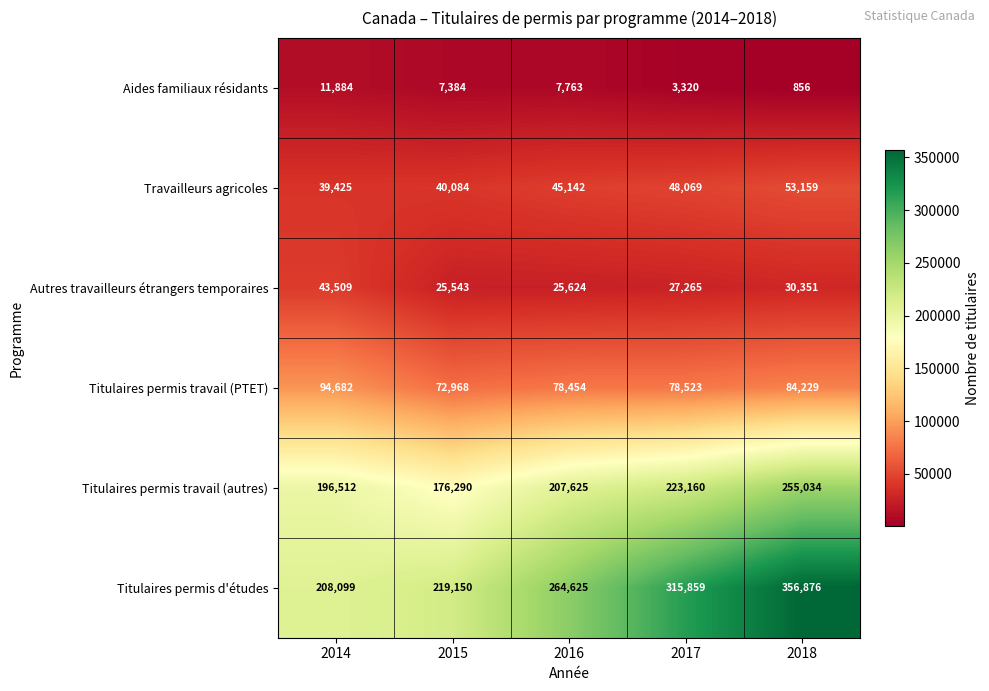

What is the difference between the Autres travailleurs étrangers temporaires values at 2015 and 2017?

1722